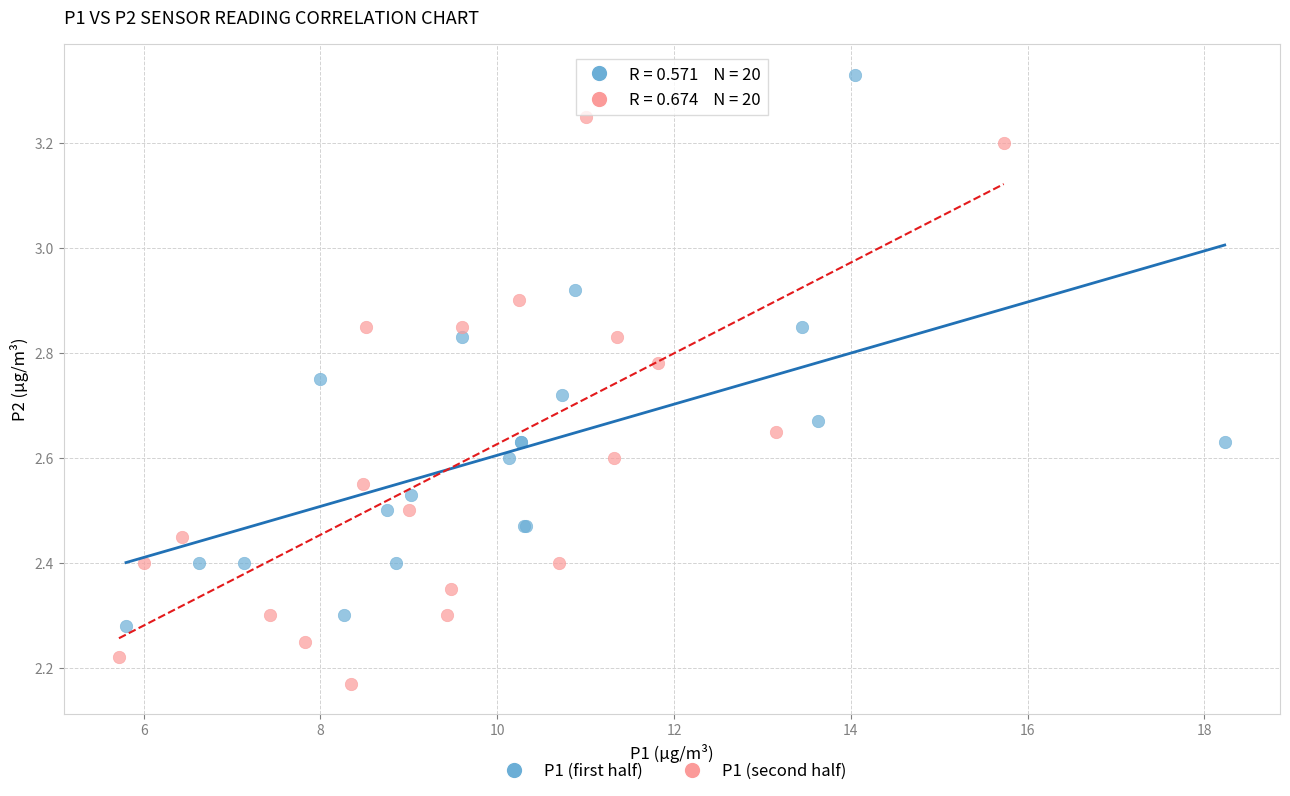

Which series has the widest spread of Y values?

P1 (second half)